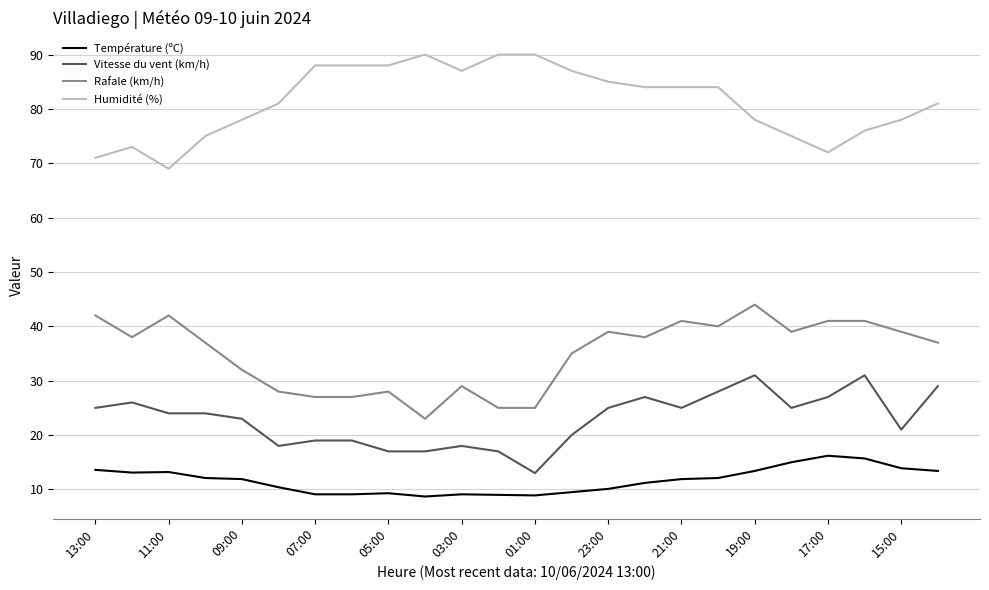

List the series in order of their overall mean, lowest first.

Température (ºC), Vitesse du vent (km/h), Rafale (km/h), Humidité (%)